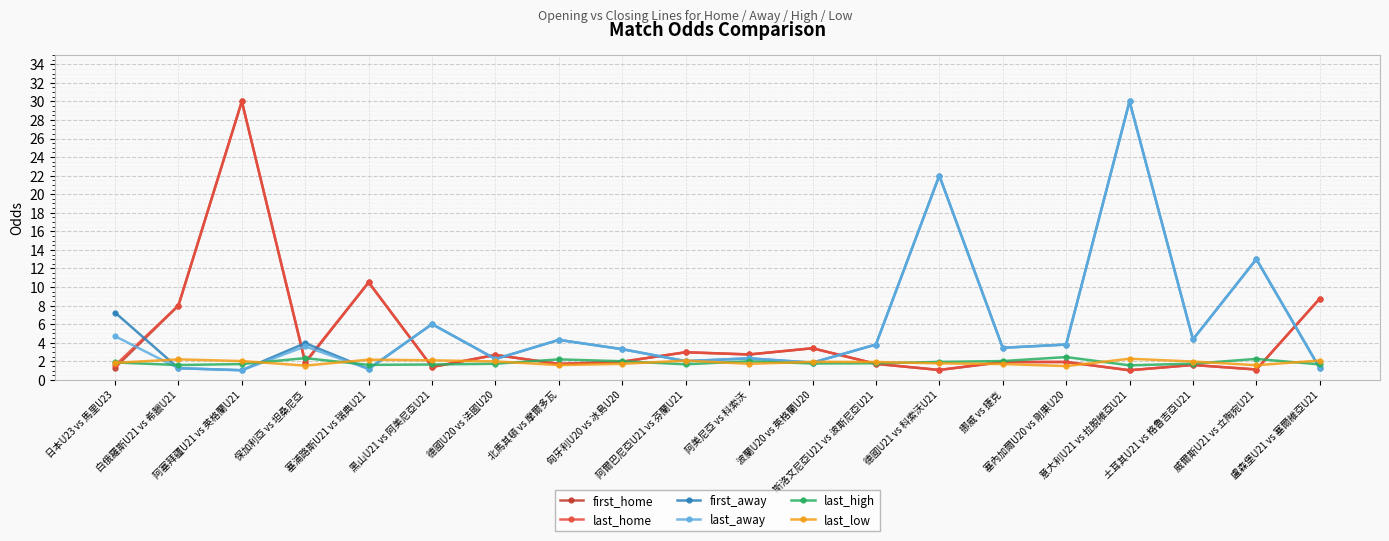

What is the smallest value displayed?

1.0